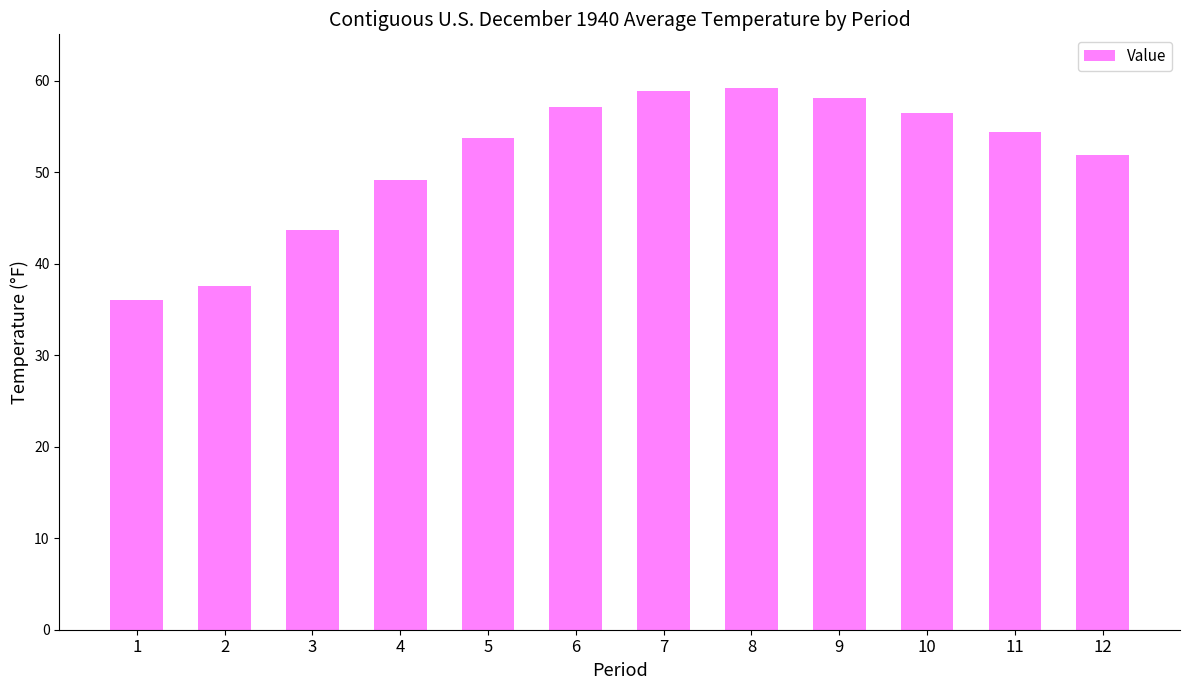

The chart shows a value of 49.1 at 4. True or false?

True